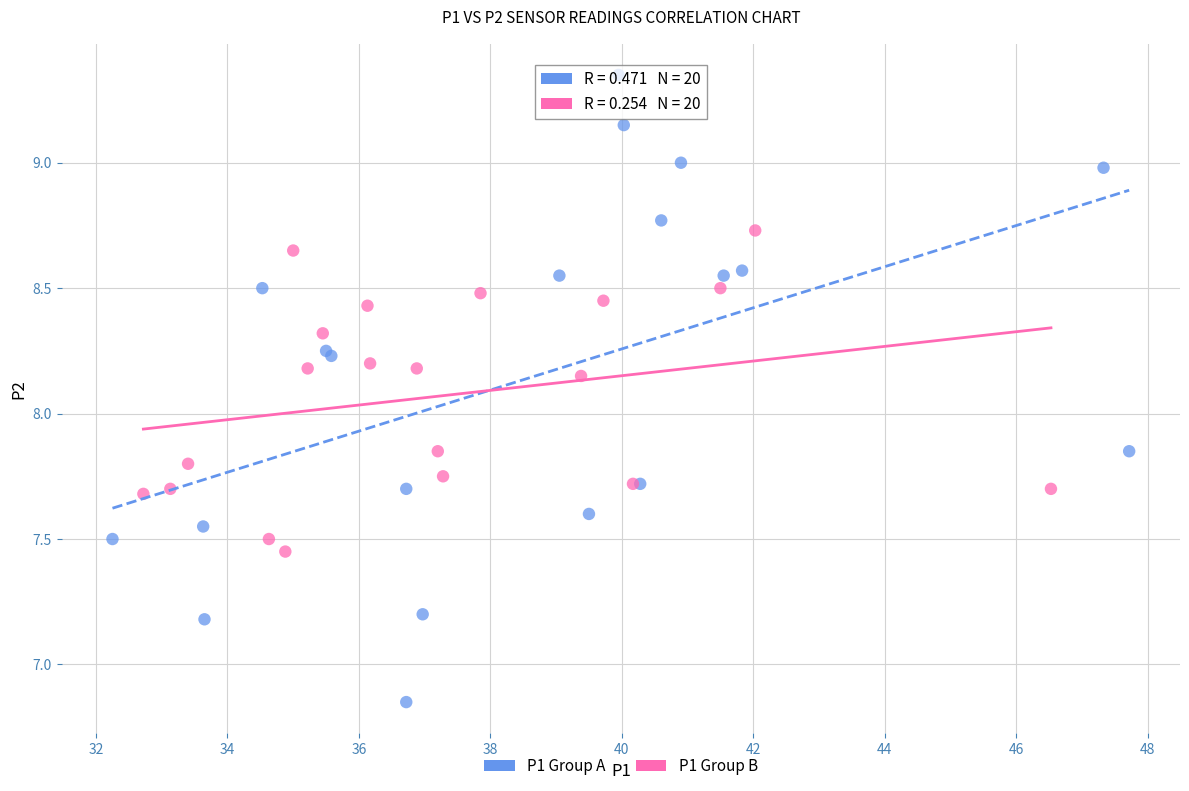

Which series reaches the minimum Y coordinate?

P1 Group A